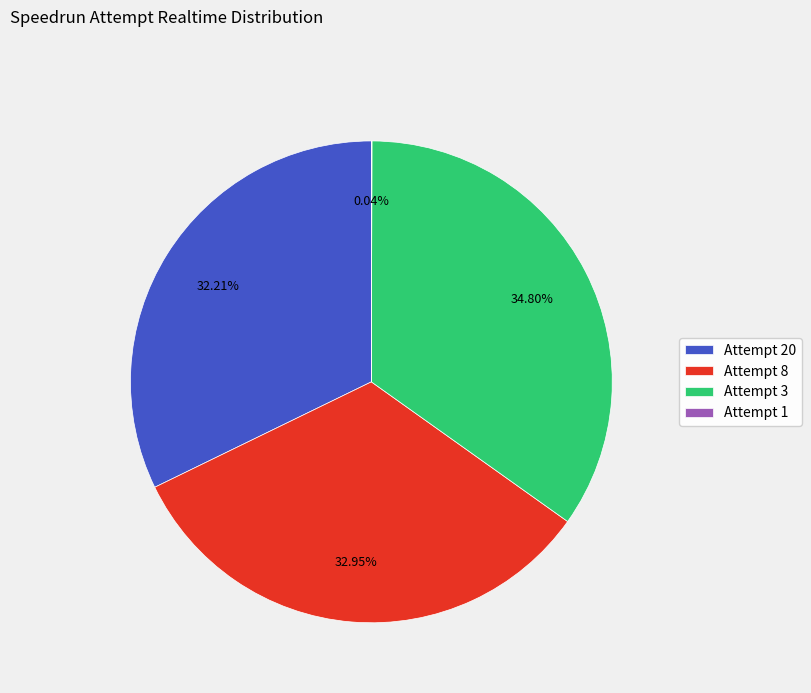

Which slice is the largest?

Attempt 3